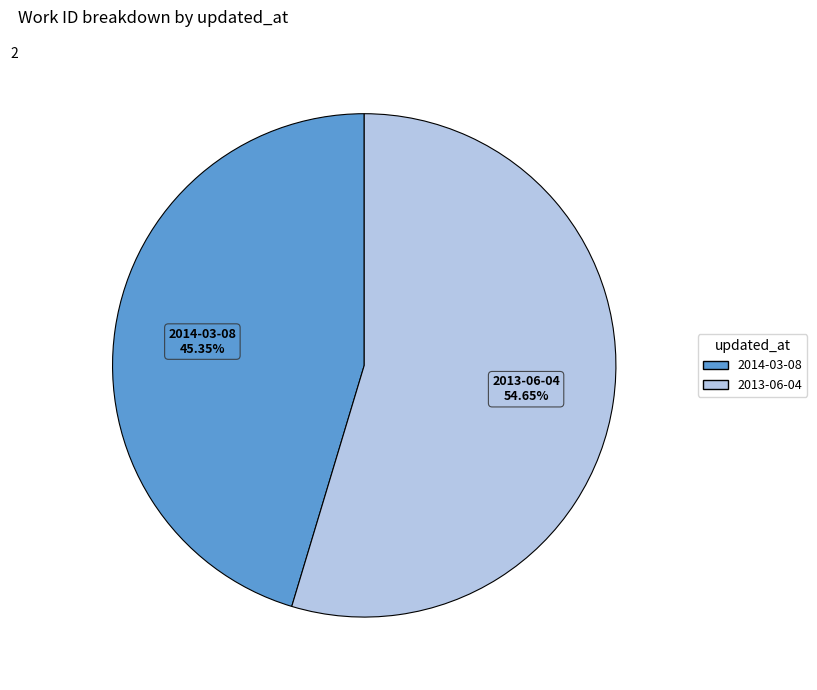

Count the number of slices in the pie.

2